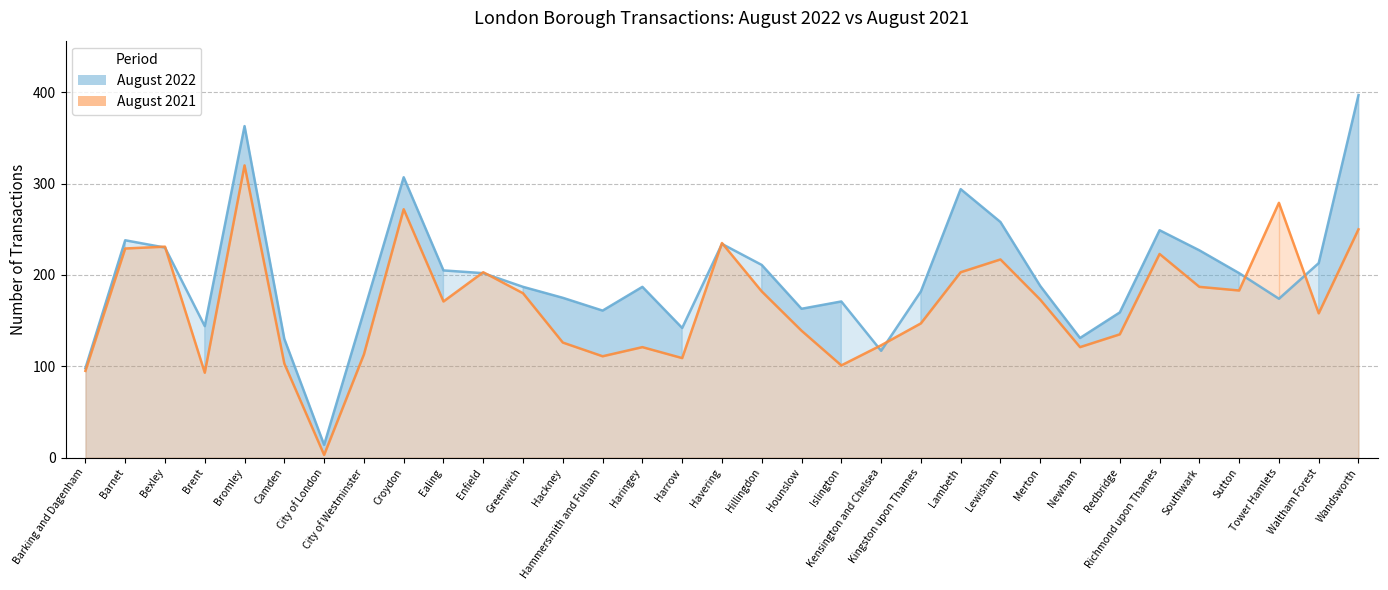

How many data points in August 2022 are above 187?

16